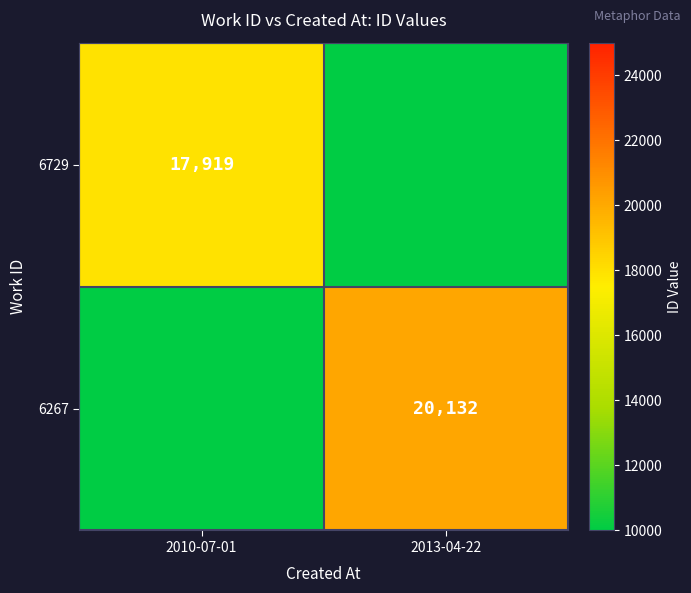

The value of 6729 at 2010-07-01 is 31947. True or false?

False